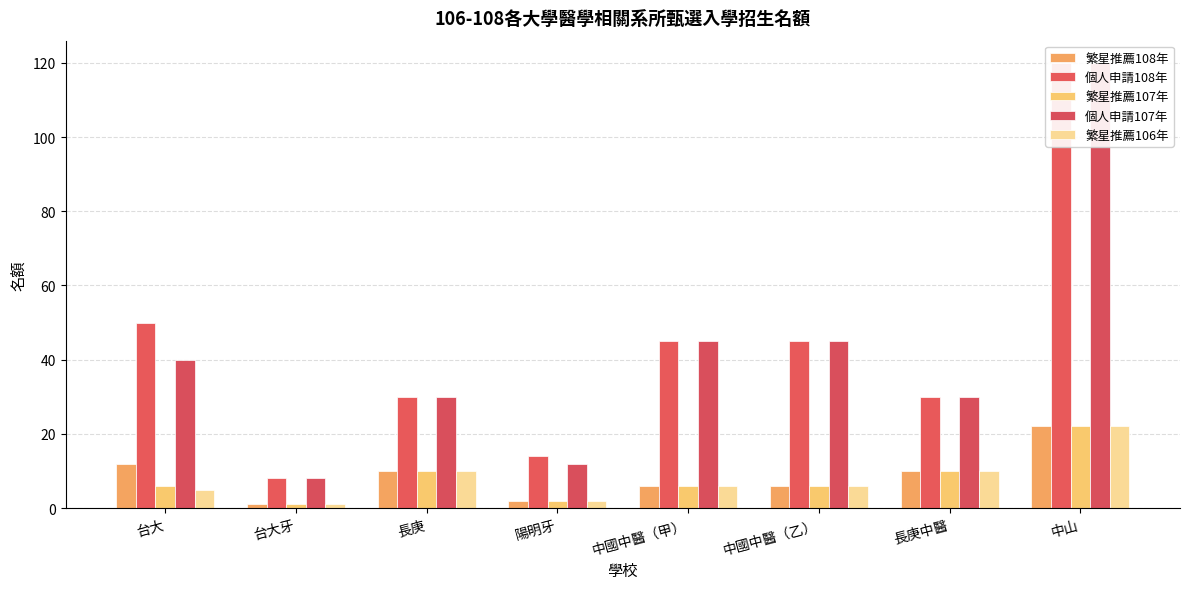

Which series has the largest range (max minus min)?

個人申請108年